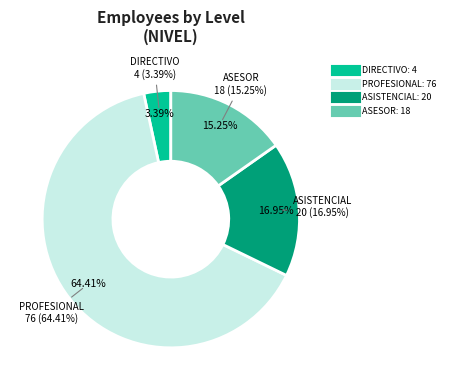

What is the change in value from PROFESIONAL to ASISTENCIAL?

-56